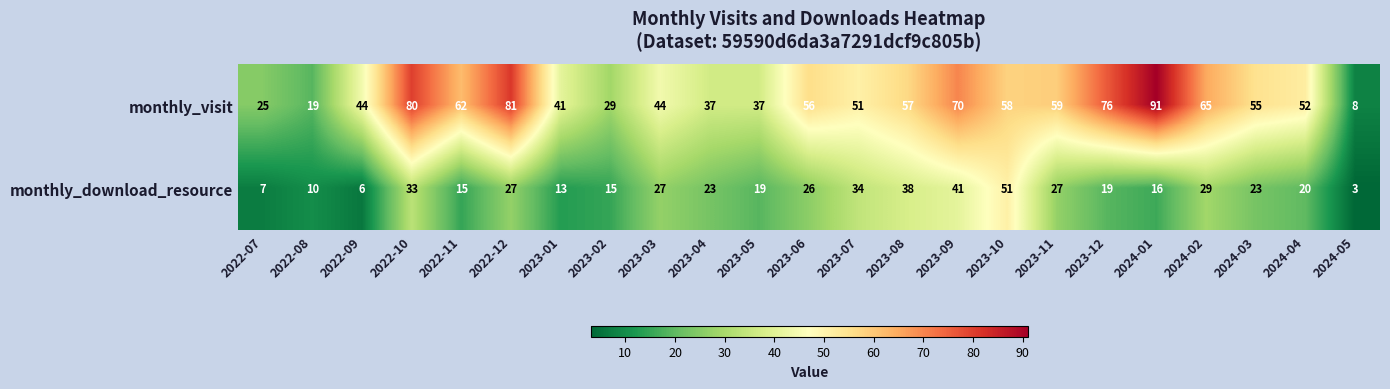

At 2022-09, list the series in order from smallest to largest.

monthly_download_resource, monthly_visit